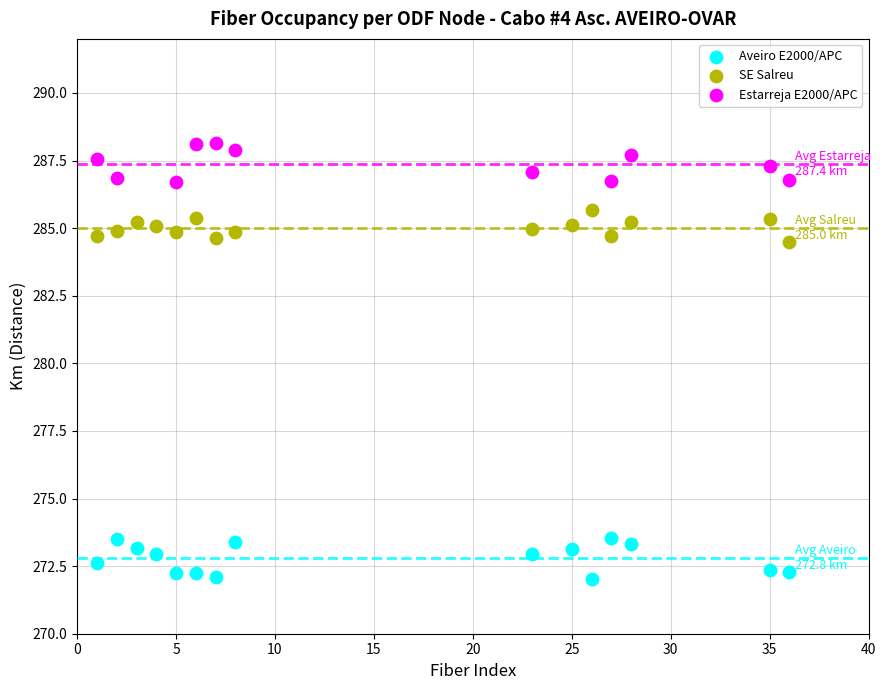

Which series contains the highest Y value?

Estarreja E2000/APC